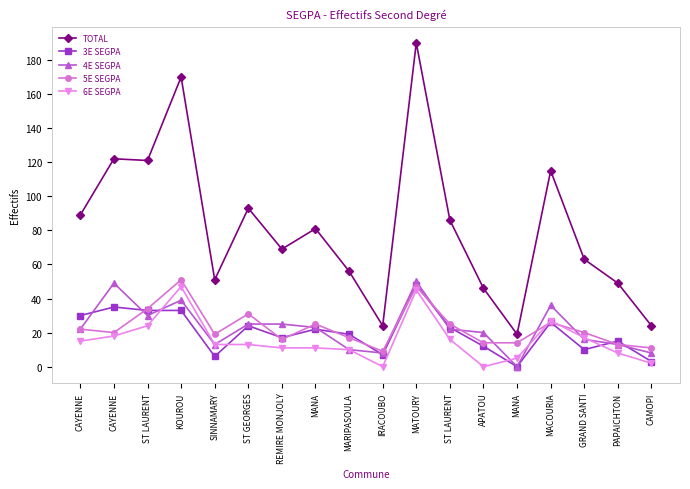

The value of TOTAL at CAYENNE is 122. True or false?

True